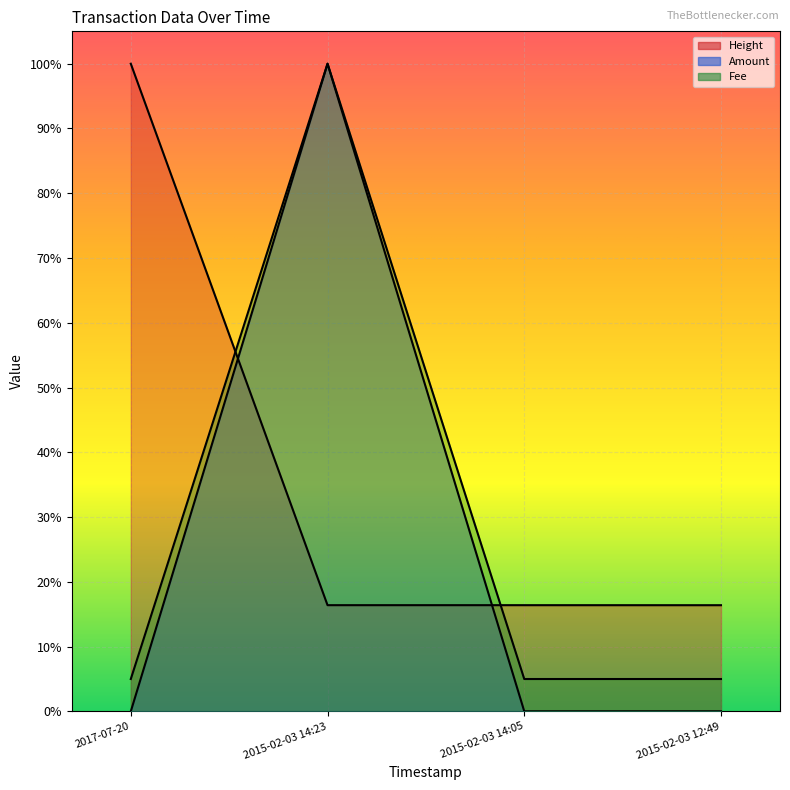

True or false: Amount and Height intersect in this chart.

True